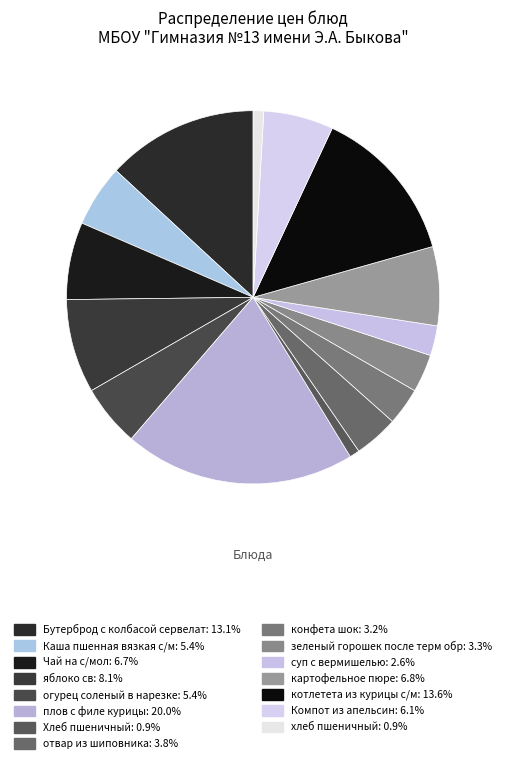

Rank the categories by value from highest to lowest.

плов с филе курицы, котлетета из курицы с/м, Бутерброд с колбасой сервелат, яблоко св, картофельное пюре, Чай на с/мол, Компот из апельсин, Каша пшенная вязкая с/м, огурец соленый в нарезке, отвар из шиповника, зеленый горошек после терм обр, конфета шок, суп с вермишелью, хлеб пшеничный, Хлеб пшеничный